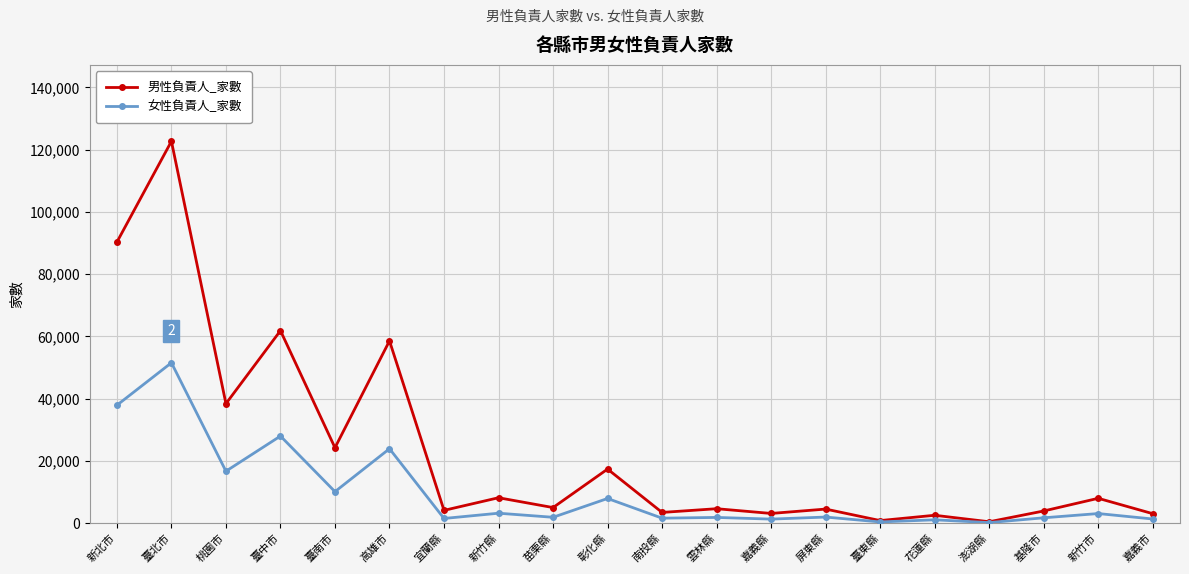

What is the label of the 6th point from the right?

臺東縣